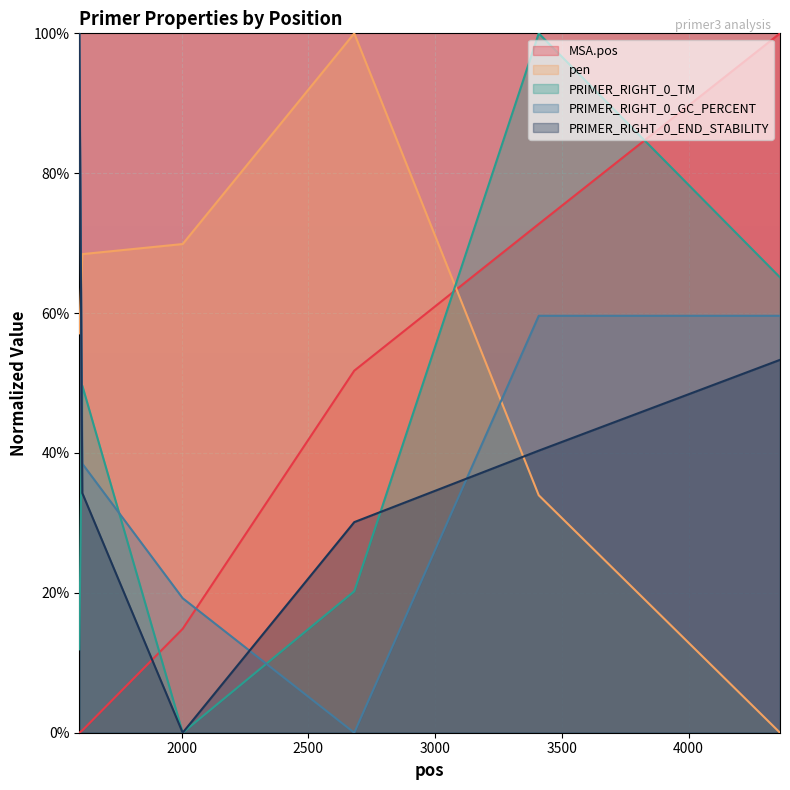

How many distinct data groups are displayed?

5